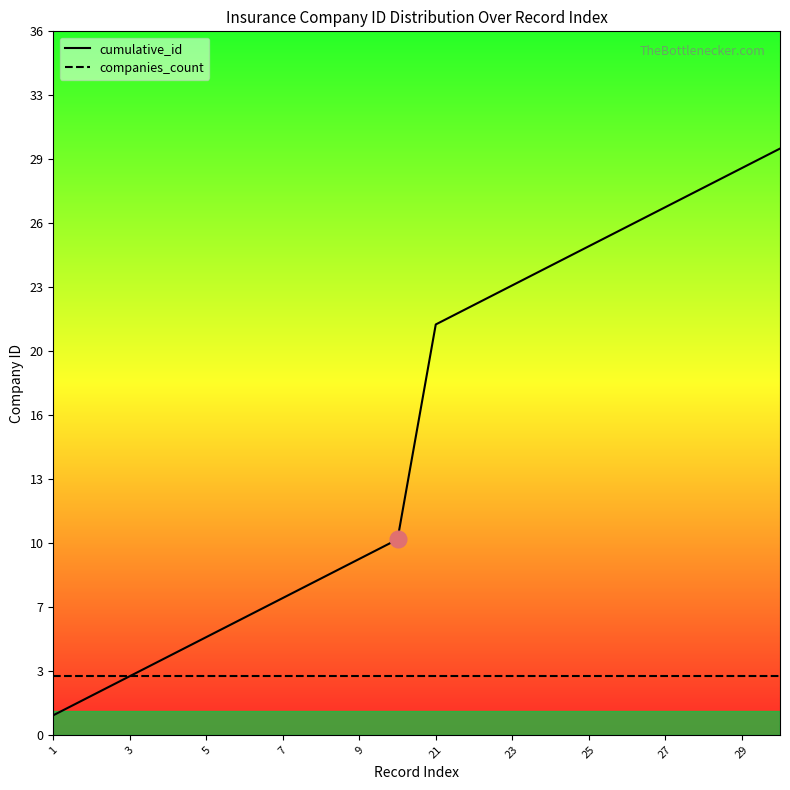

Where is companies_count nearest to the value 3?

1